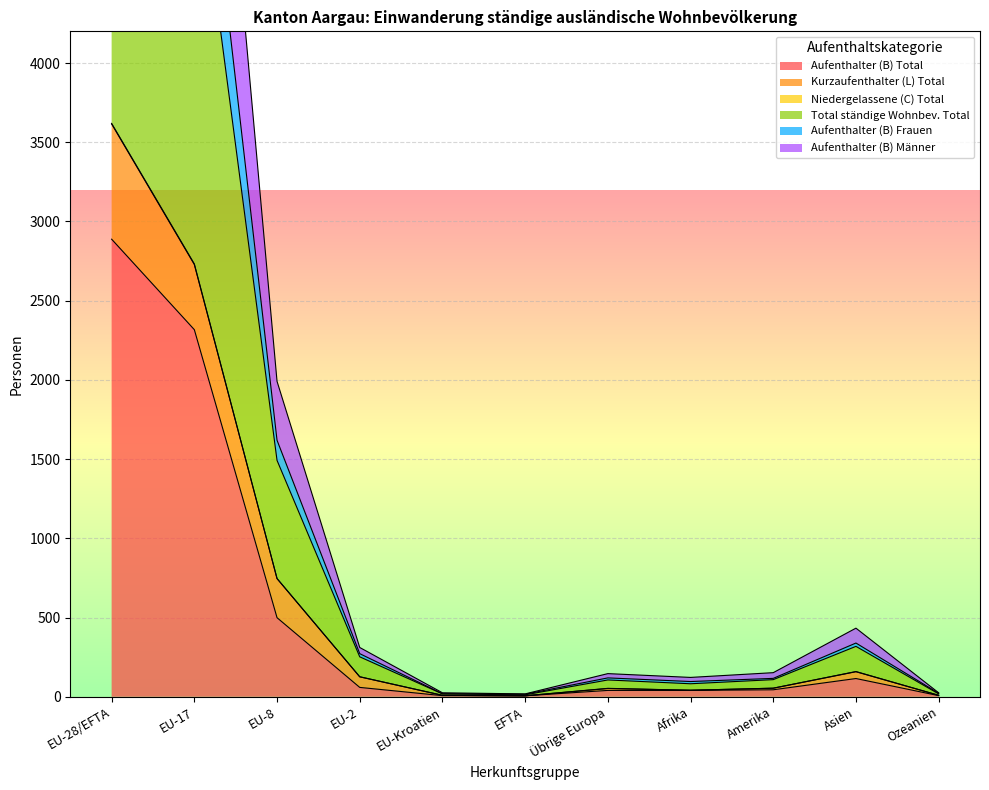

True or false: Aufenthalter (B) Frauen and Total ständige Wohnbev. Total cross at least once.

False